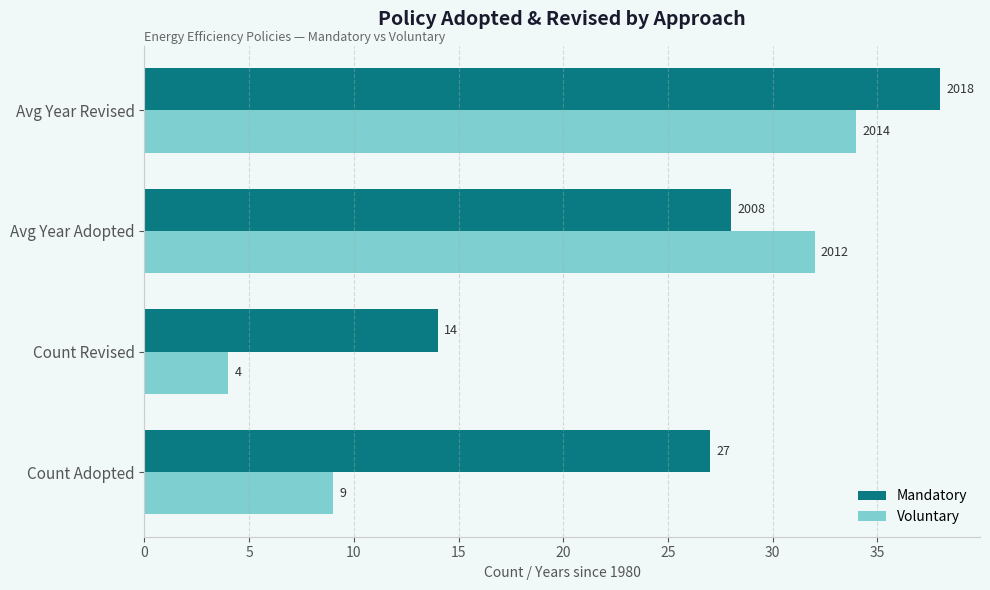

List the series in order of their peak value, highest first.

Mandatory, Voluntary